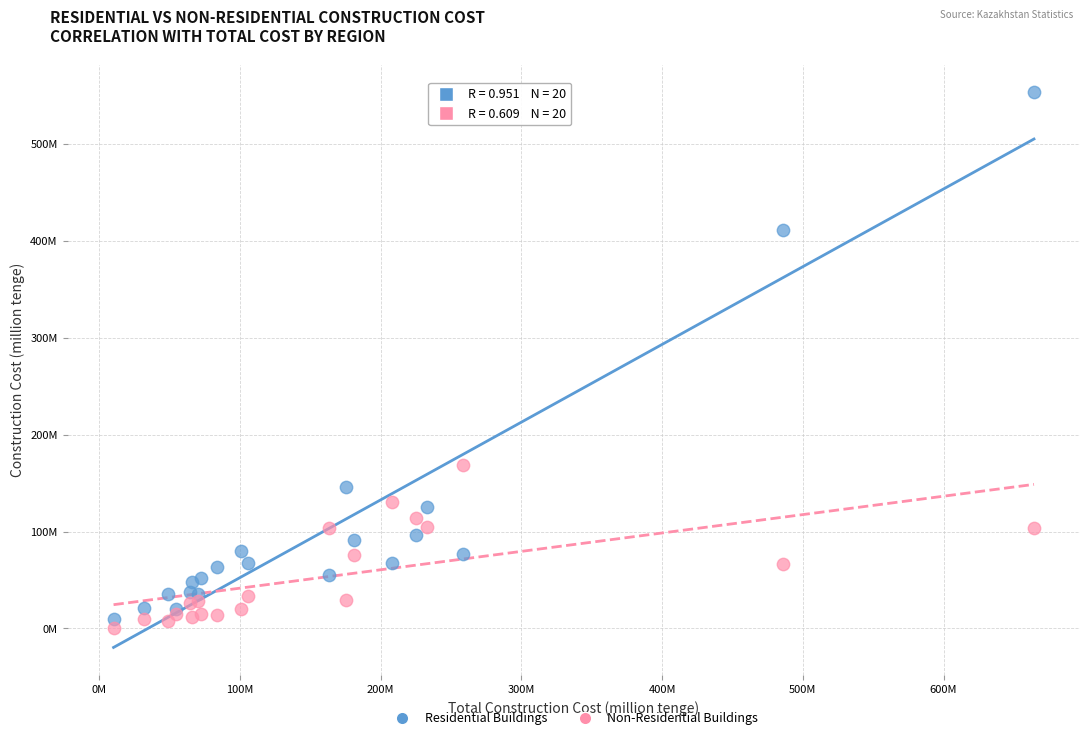

What are all the series names shown in the legend?

Residential Buildings, Non-Residential Buildings